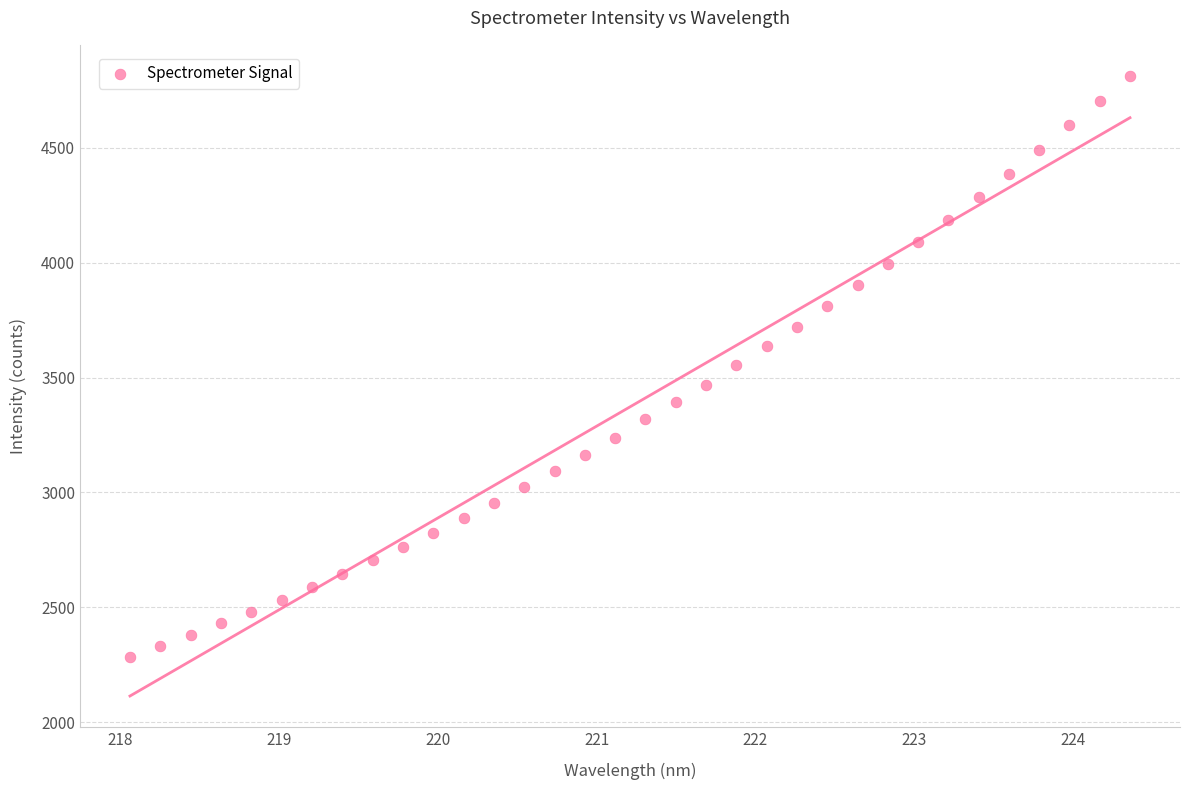

What is the range of X values (max minus min)?

6.3